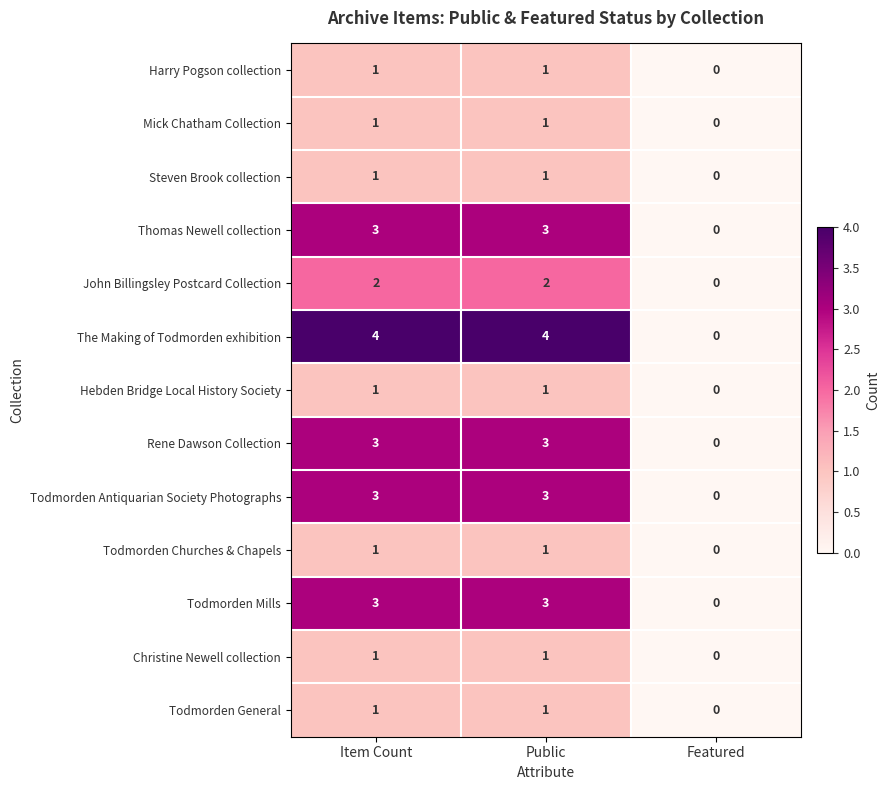

How many series are shown in this chart?

13